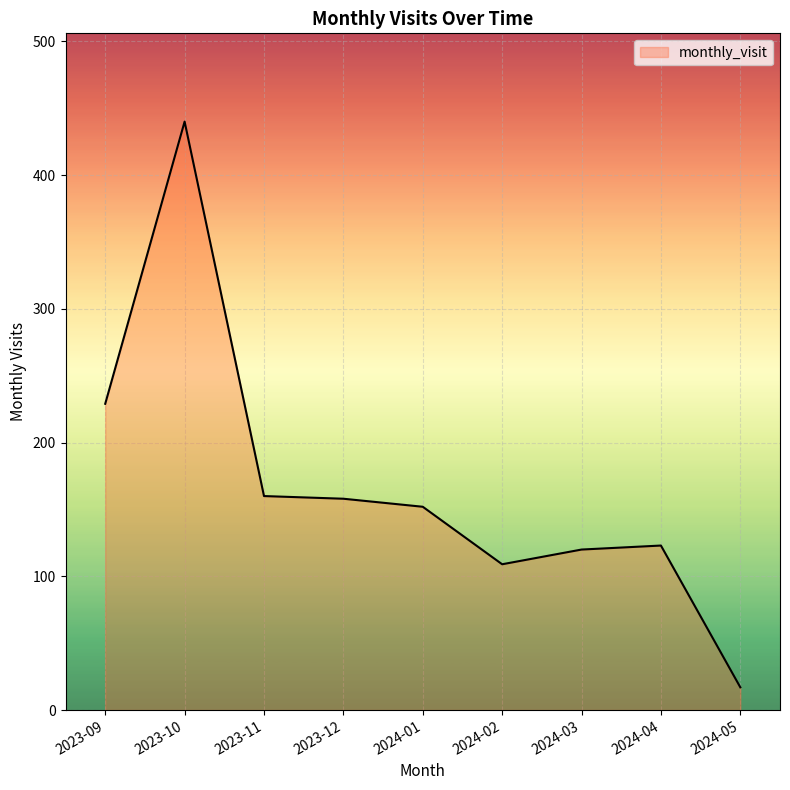

Is it true that the value at 2023-12 is 103?

False